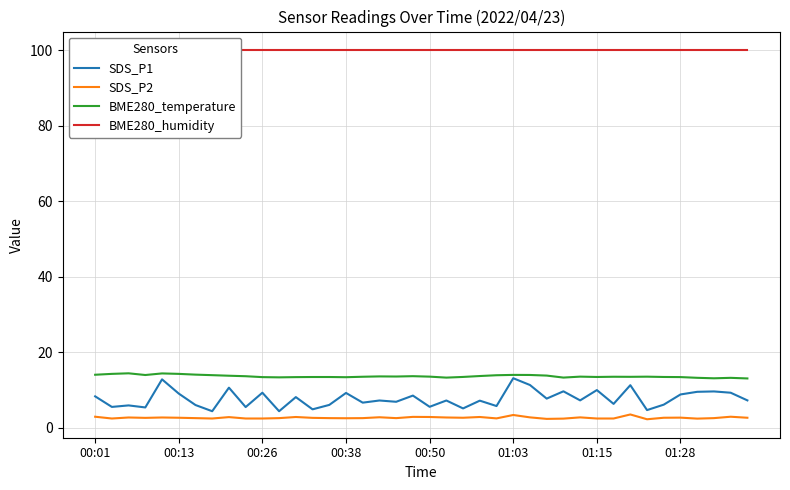

At which category does the chart reach its peak across all series?

00:01